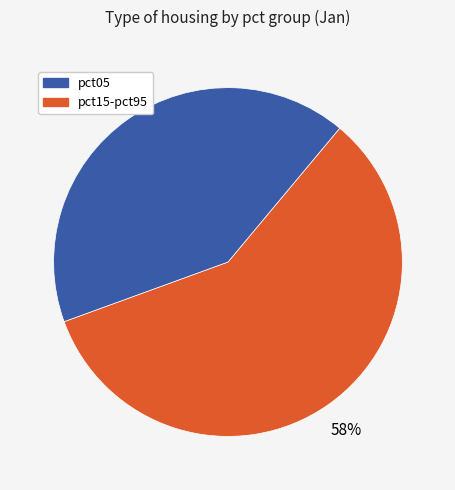

Does any single category account for the majority?

Yes